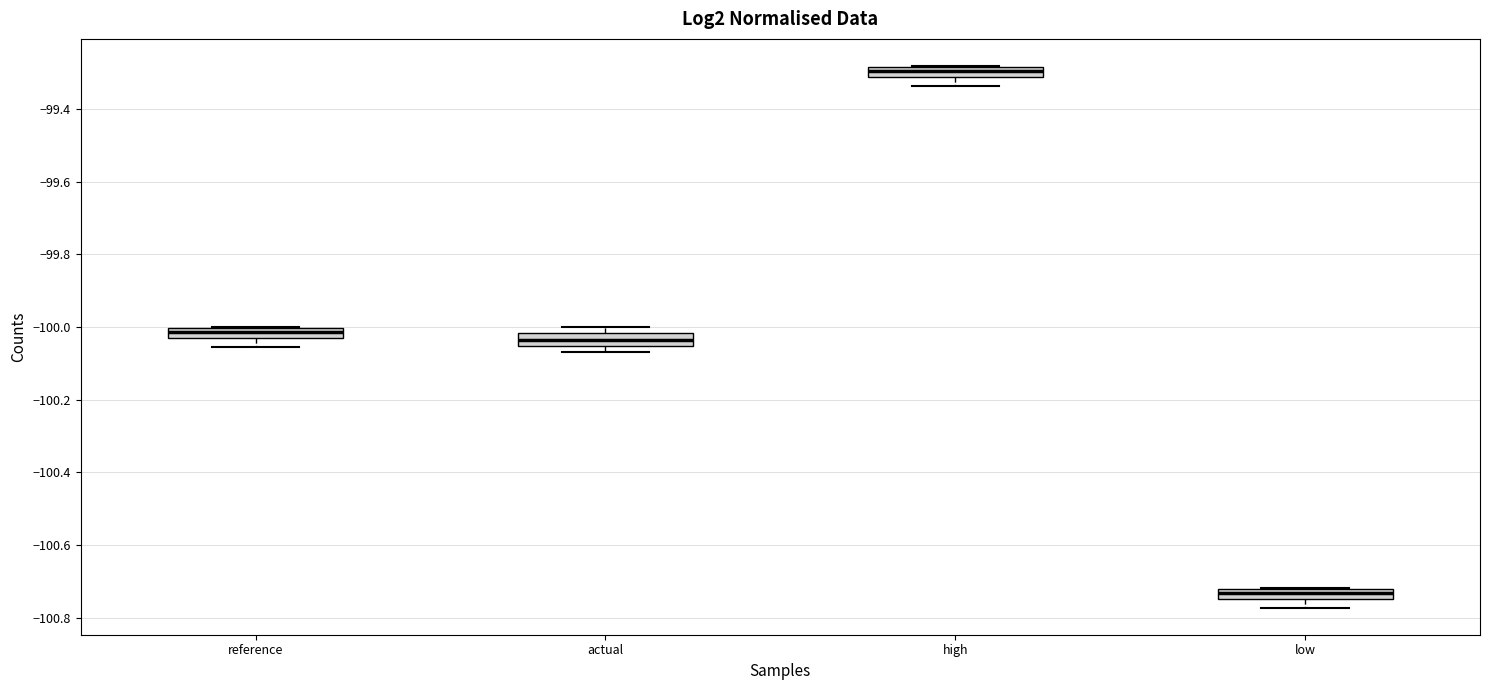

Which box has the lowest median line?

low